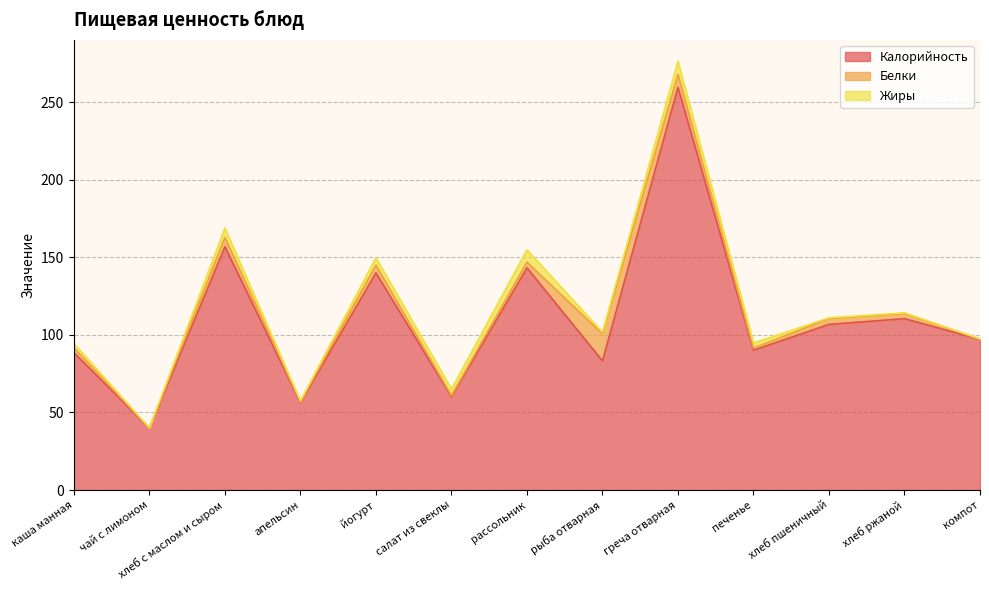

True or false: Белки has a value of 0.6 at печенье.

False